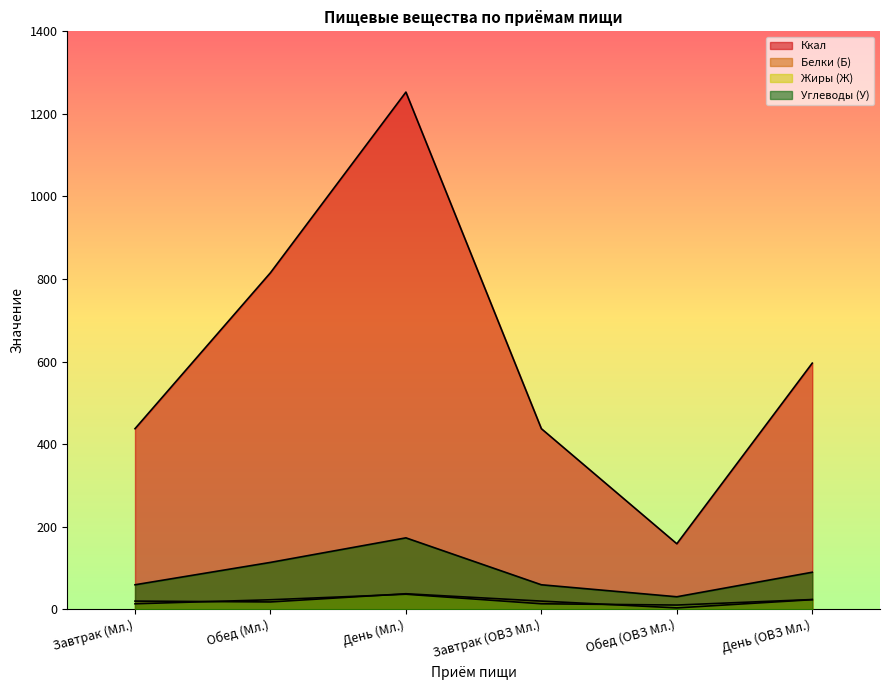

What is the label of the 5th point from the right?

Обед (Мл.)